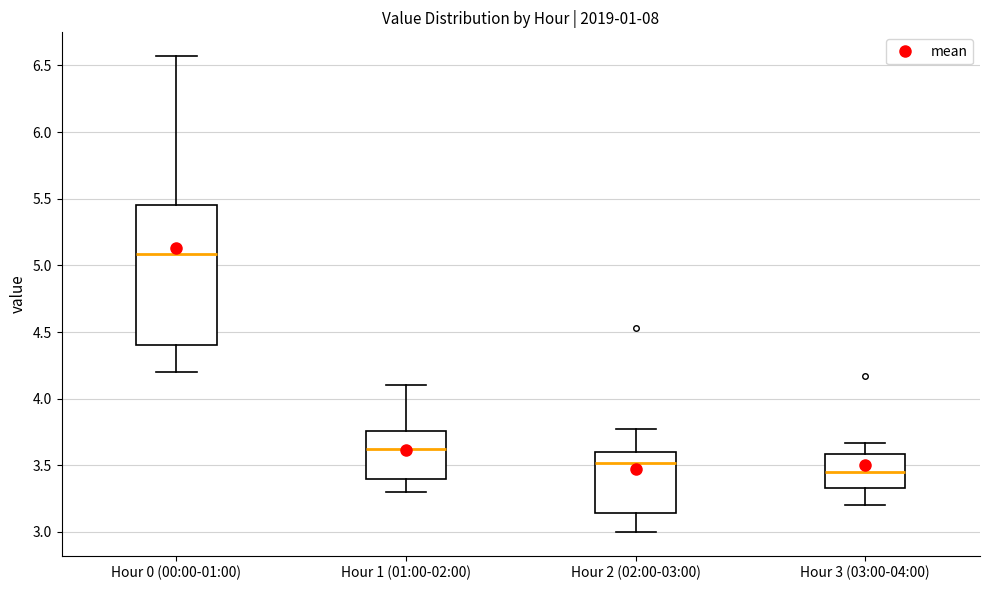

Which box is the tallest, from its lower edge to its upper edge?

Hour 0 (00:00-01:00)